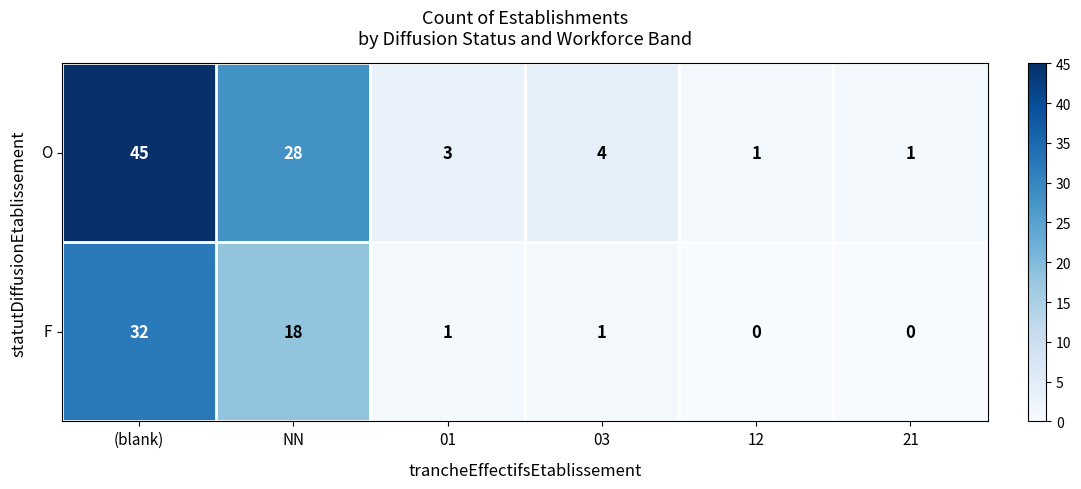

How many distinct data groups are displayed?

2